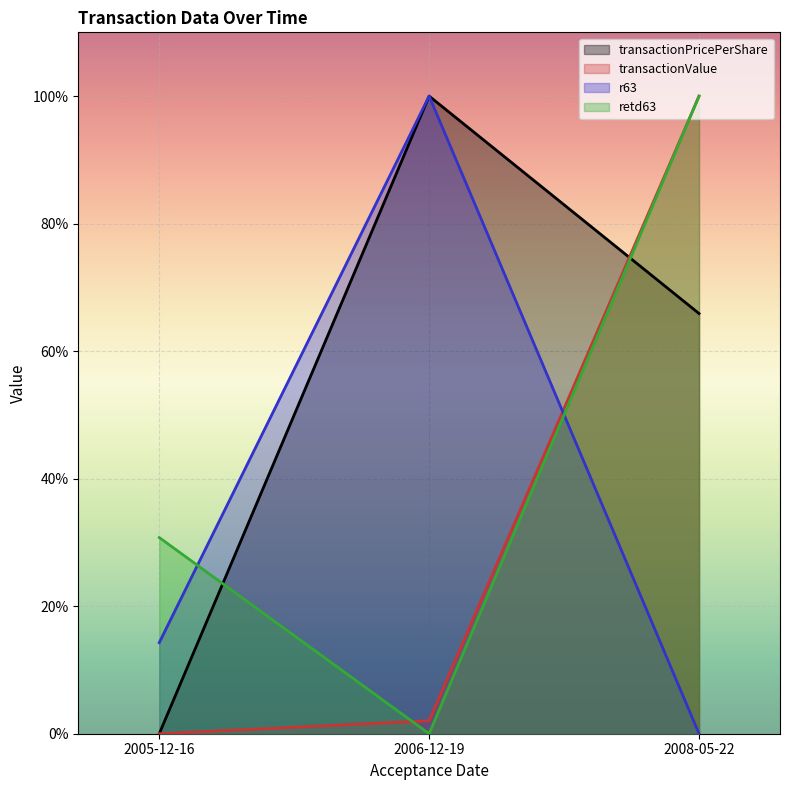

Read the r63 value at 2005-12-16.

14.3